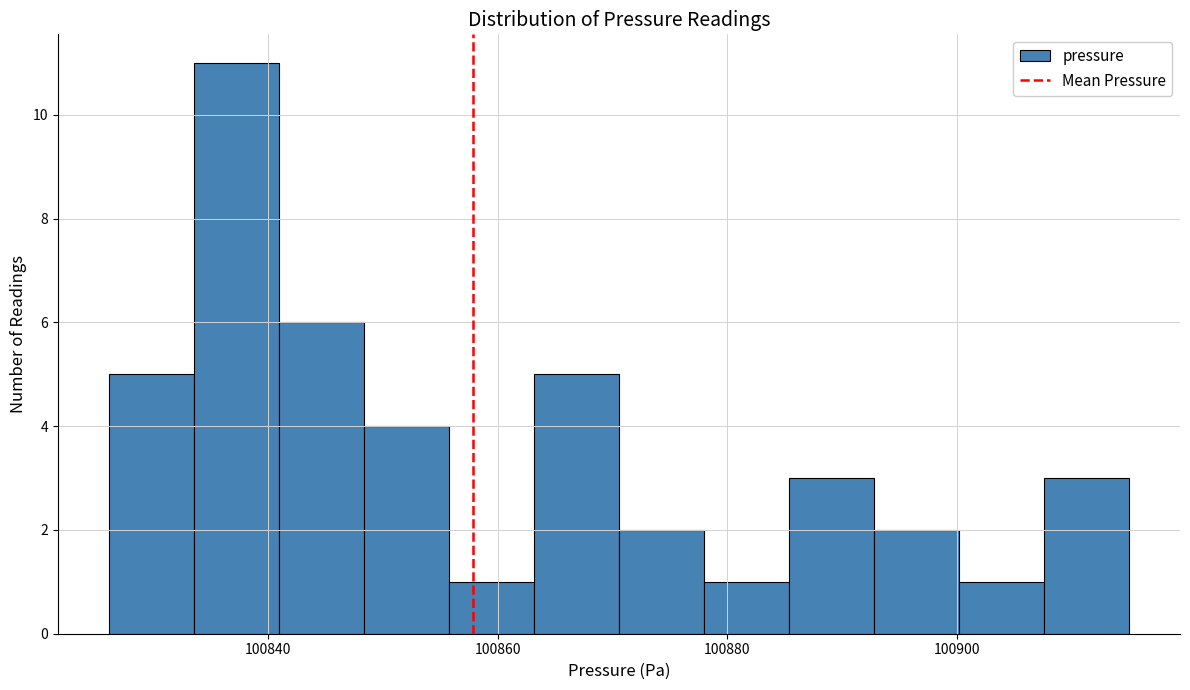

Around what value on the x-axis is the tallest bar? Give the approximate position of its centre, as read against the axis.

100838